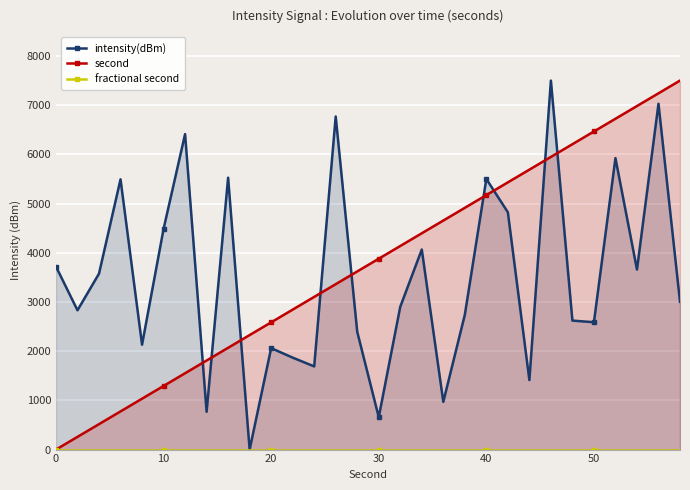

How many lines are shown in the chart?

3